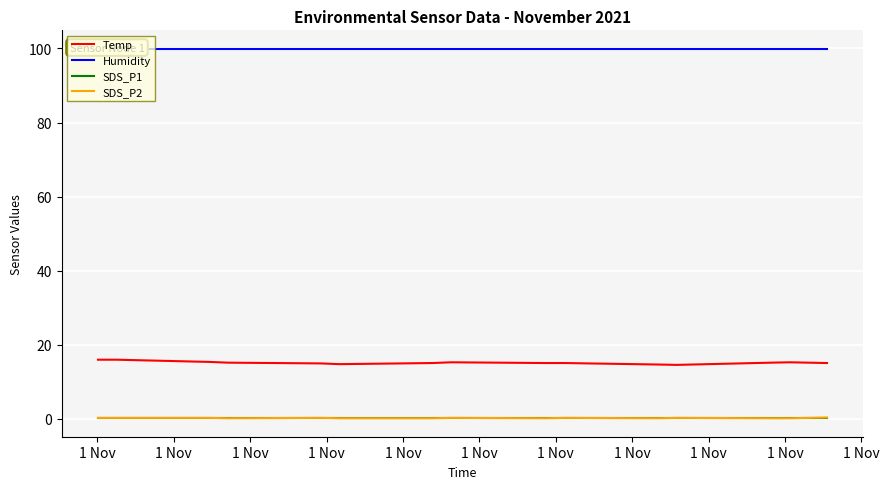

True or false: Humidity and Temp intersect in this chart.

False